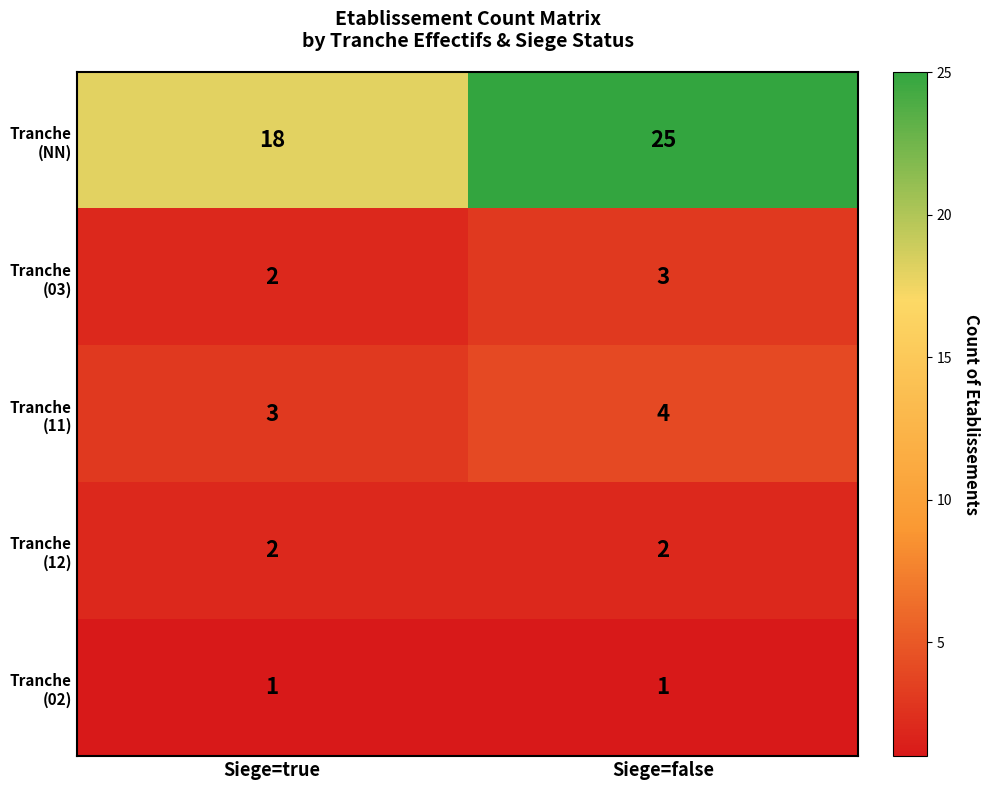

At which category is the sum across all series the highest?

Siege=false